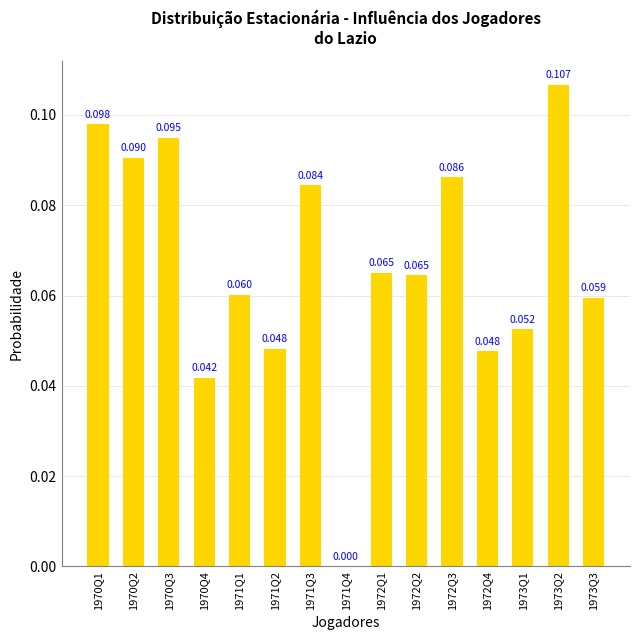

How many values are between 0 and 1?

15